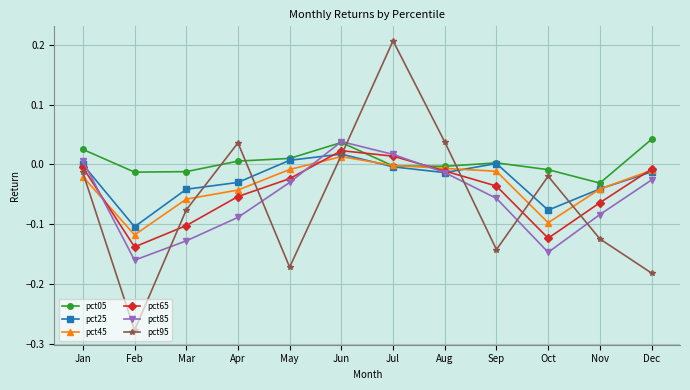

Which series has the widest spread of values?

pct95